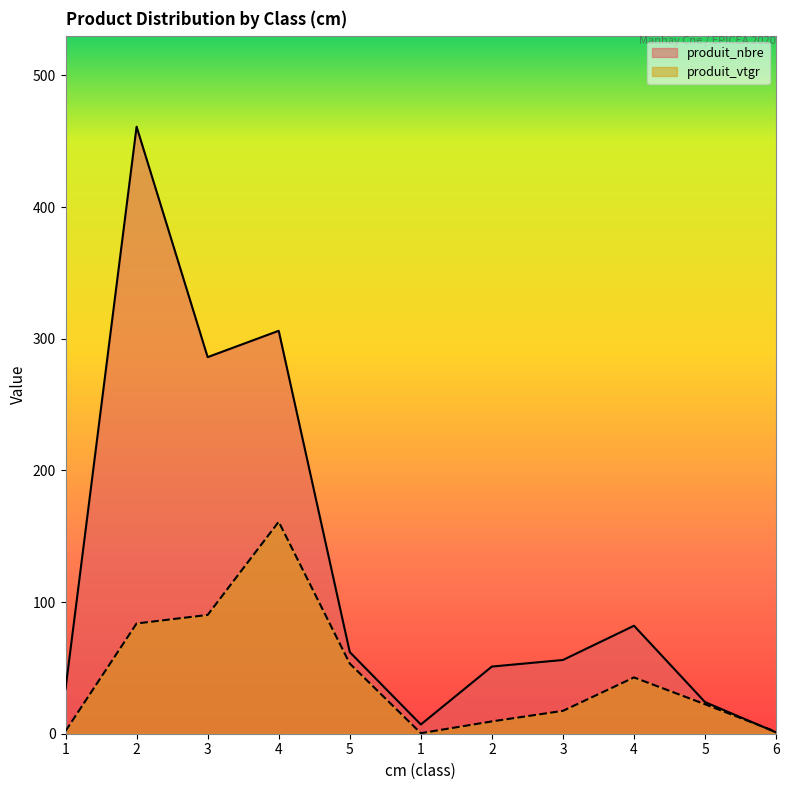

What is the maximum value shown in the chart?

461.0